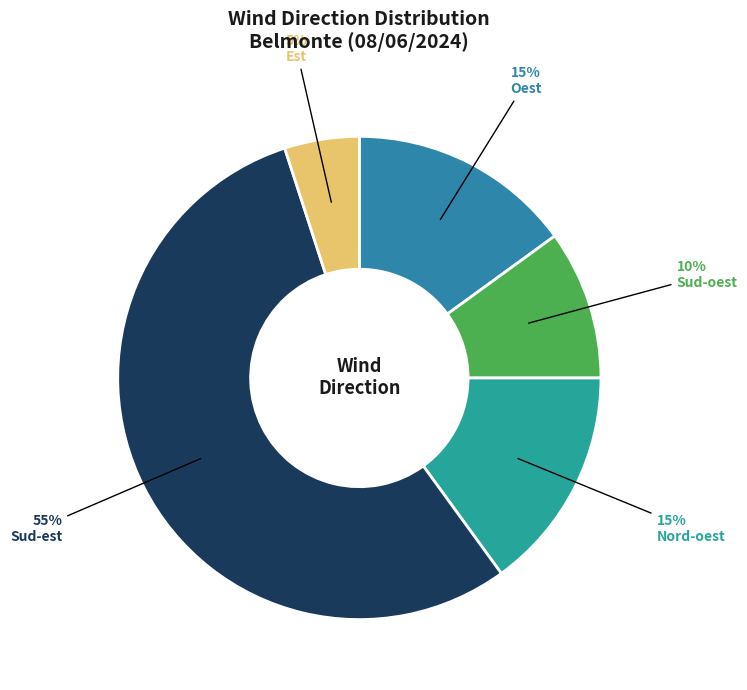

The Nord-oest slice represents 1% of the pie. True or false?

False